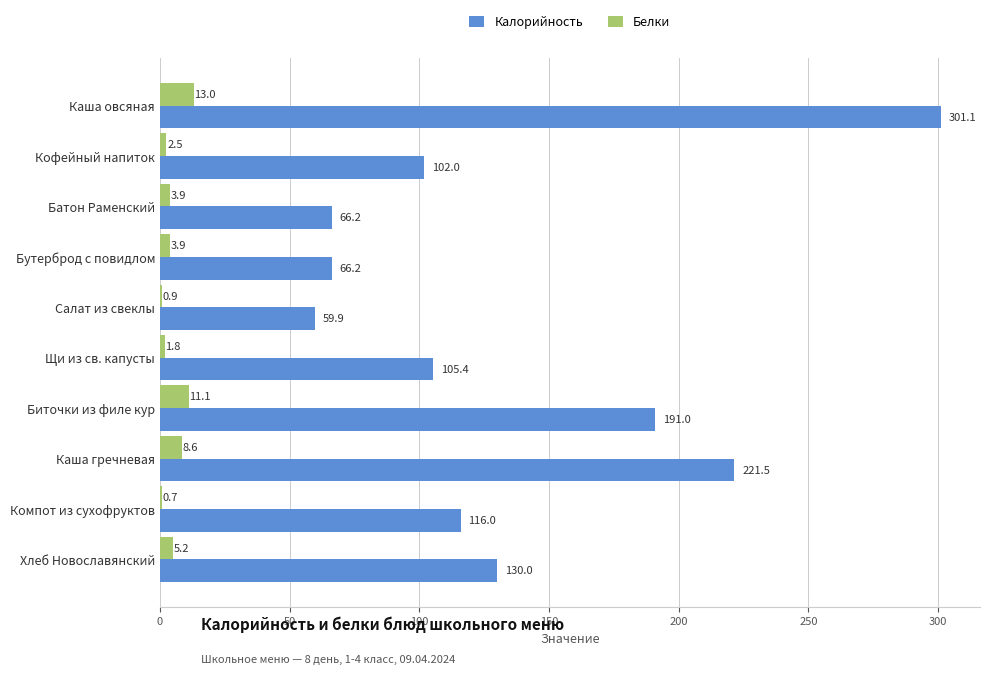

Is it true that Белки equals 0.9 at Салат из свеклы?

True